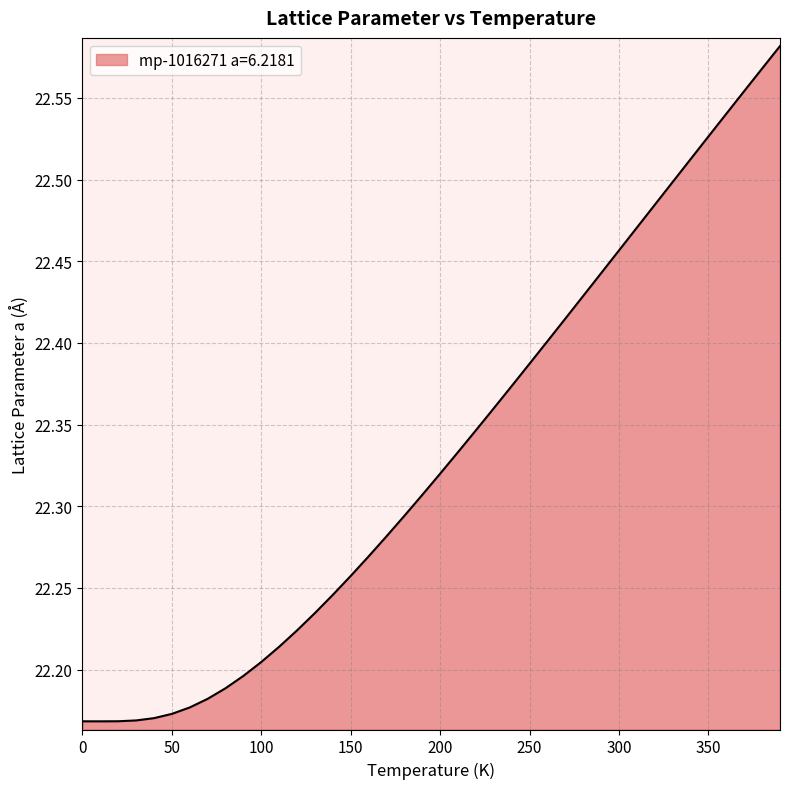

What is the difference between the maximum and minimum values?

0.4